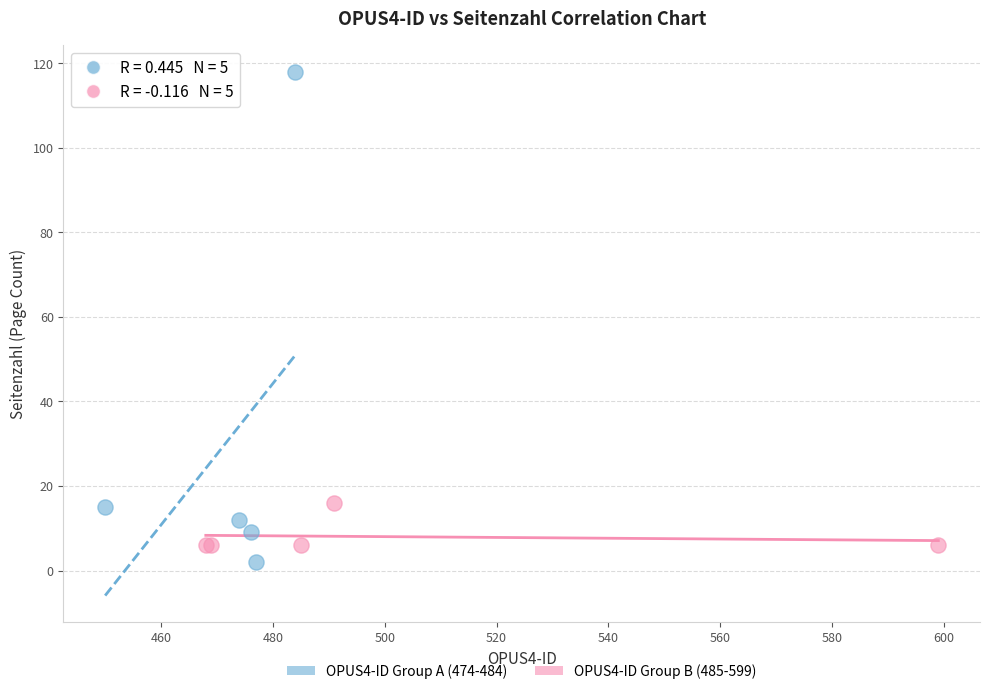

Which series reaches the maximum Y coordinate?

OPUS4-ID Group A (474-484)